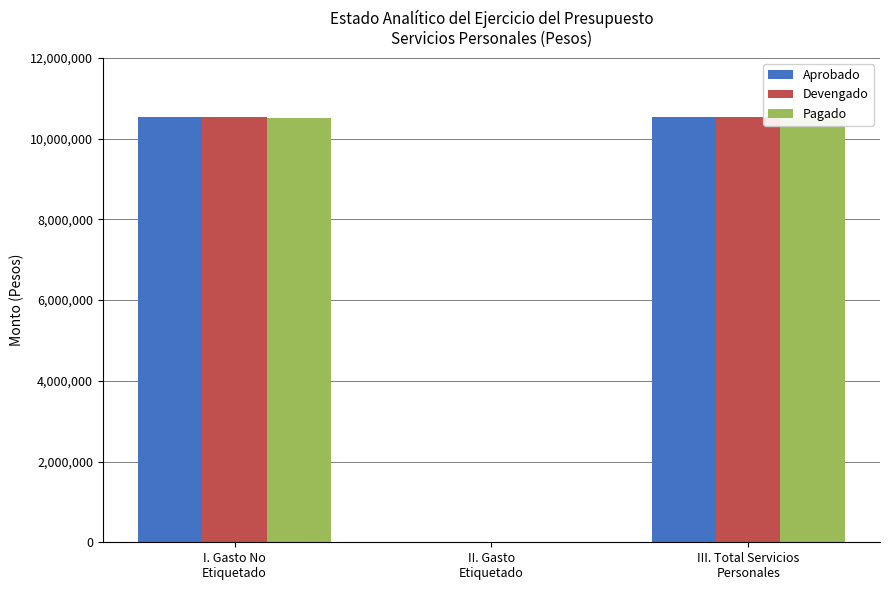

List the labels in order of Pagado value, largest first.

I. Gasto No
Etiquetado, III. Total Servicios
Personales, II. Gasto
Etiquetado